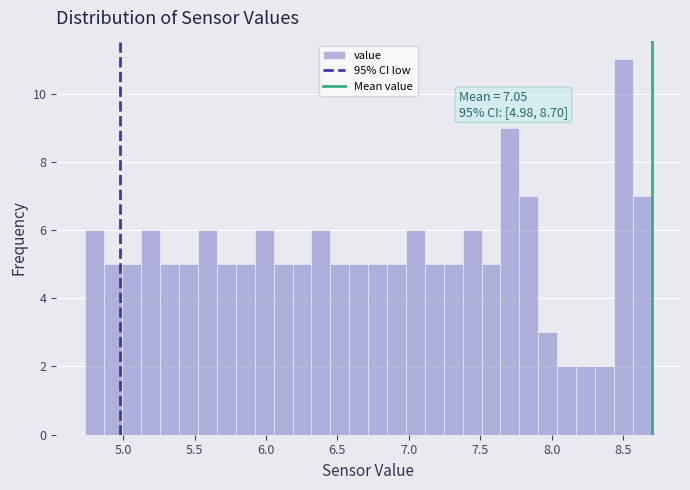

Read against the x-axis, roughly where is the centre of the tallest bar?

8.50